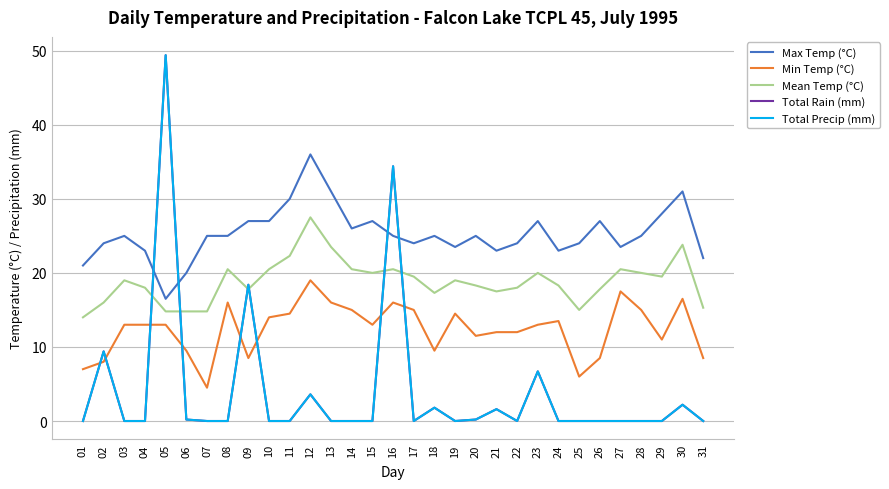

What is the value of the Total Precip (mm) point at the 21st from the left?

1.6